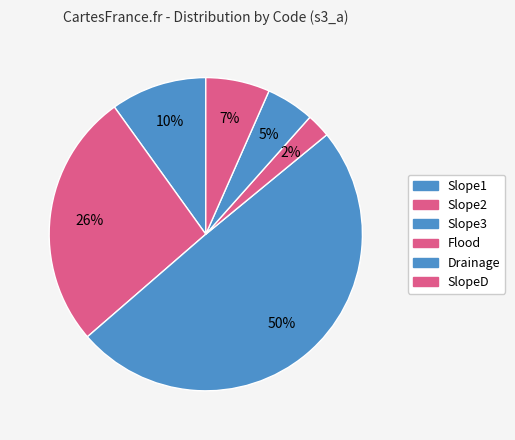

What is the change in value from Slope2 to Slope3?

+14.0